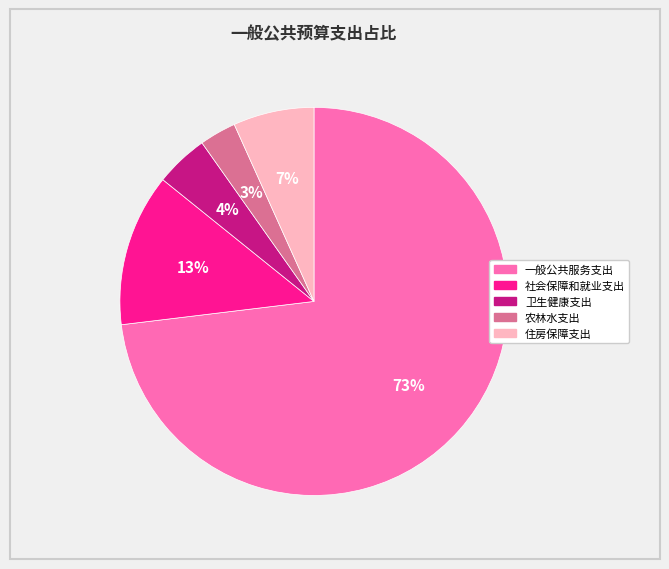

Which slice is the smallest?

农林水支出